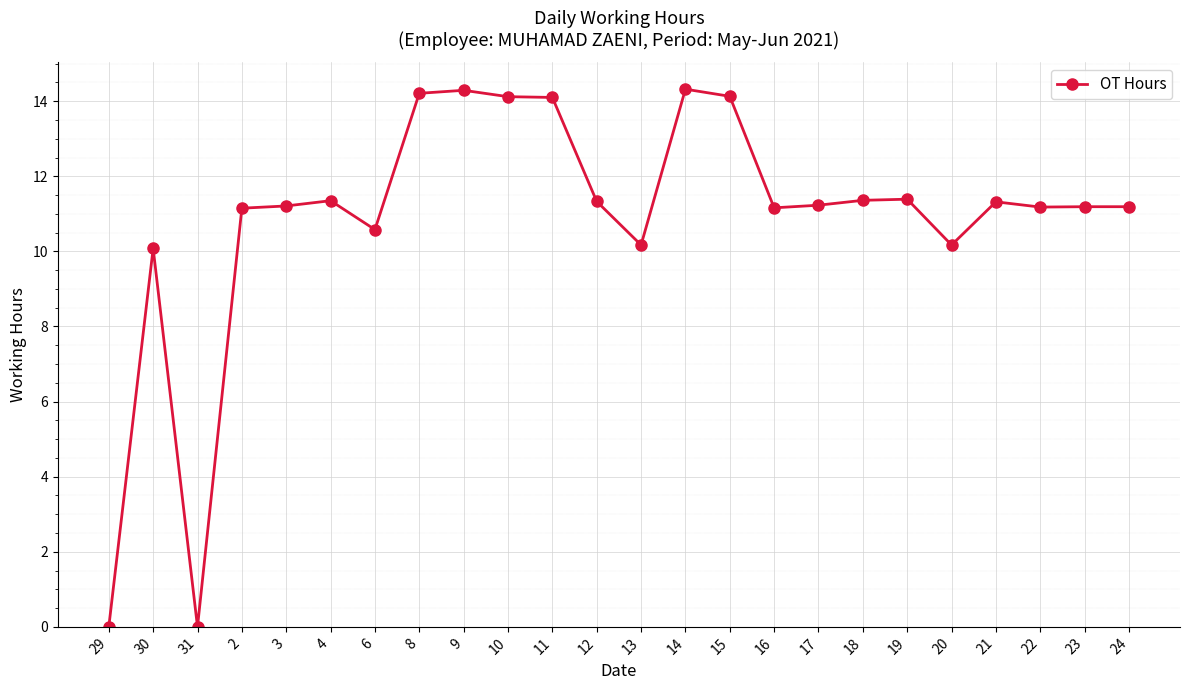

Approximately how many times larger is the value at 14 compared to 19?

1.3